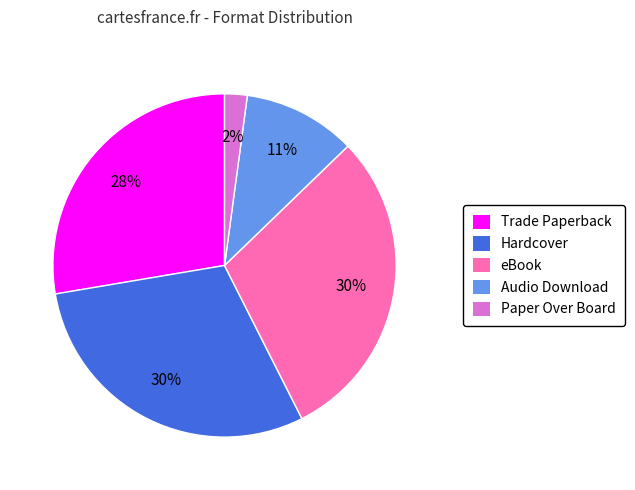

Which category has the smallest portion of the pie?

Paper Over Board